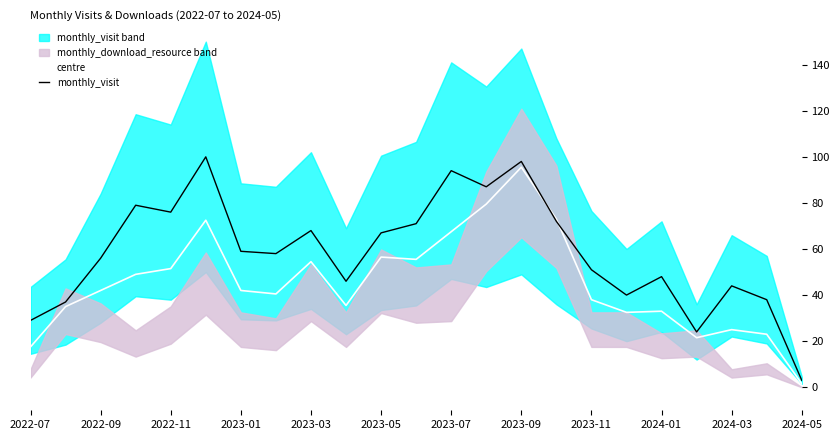

Is this an area chart (filled region under the line)?

No